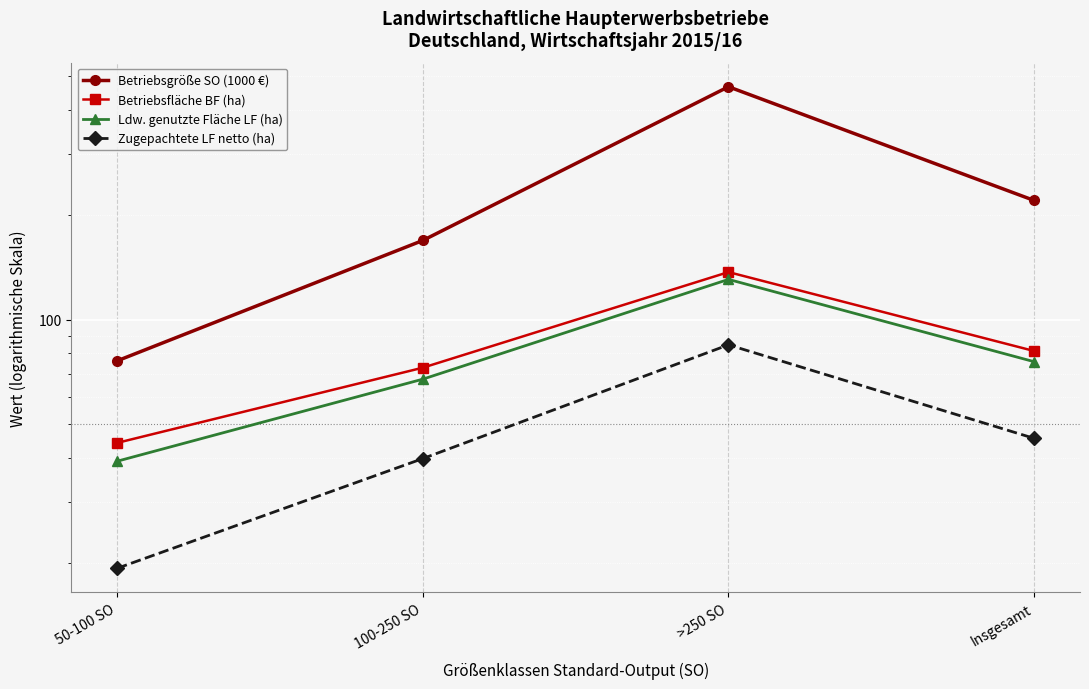

What is the highest value of the Betriebsgröße SO (1000 €) series?

466.8